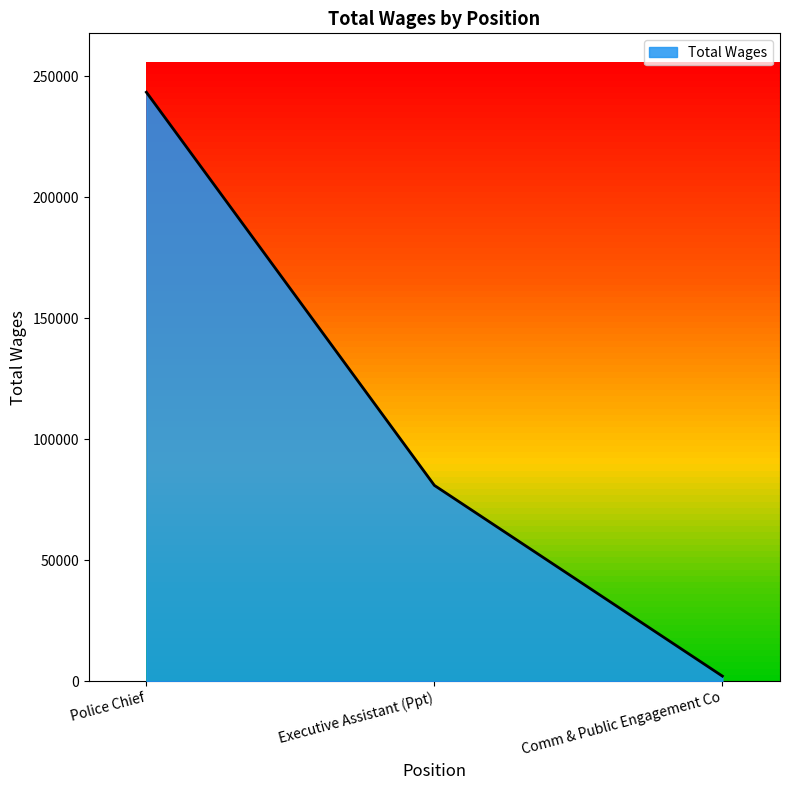

Rank the categories by value from highest to lowest.

Police Chief, Executive Assistant (Ppt), Comm & Public Engagement Co